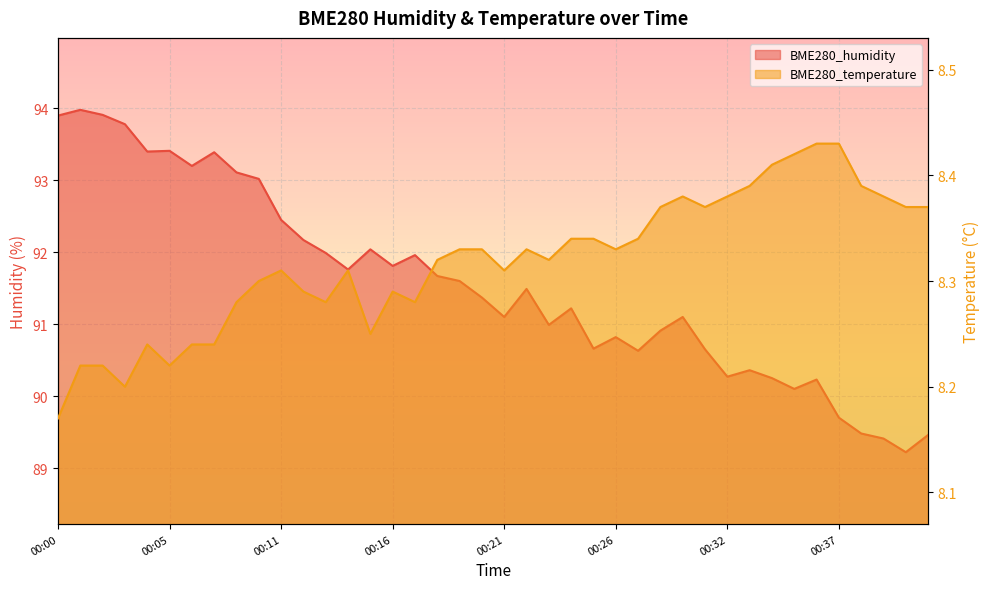

Which category has the lowest value across all series?

00:00